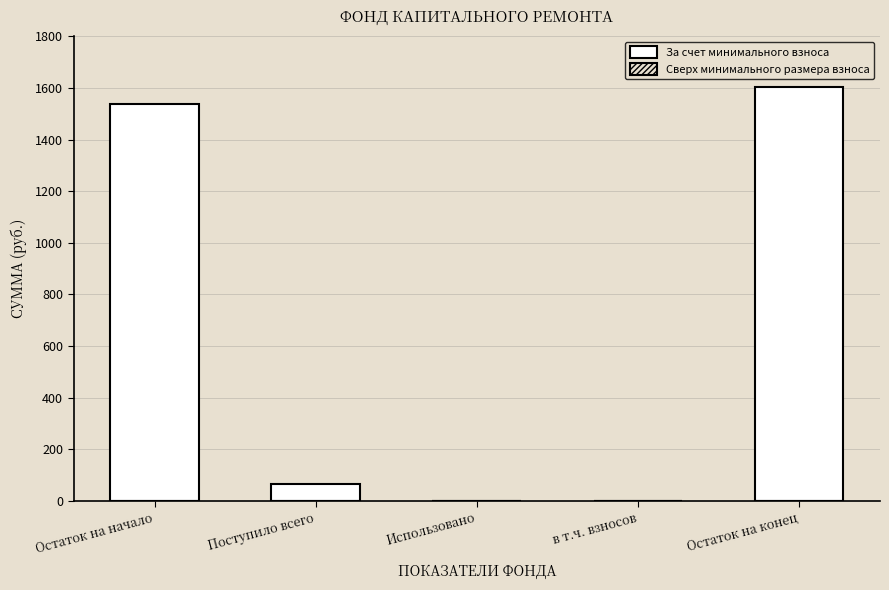

Reading left to right, extract all data points from this chart.

Остаток на начало=1538.3	Поступило всего=65.7	Использовано=0.0	в т.ч. взносов=0.0	Остаток на конец=1604.0